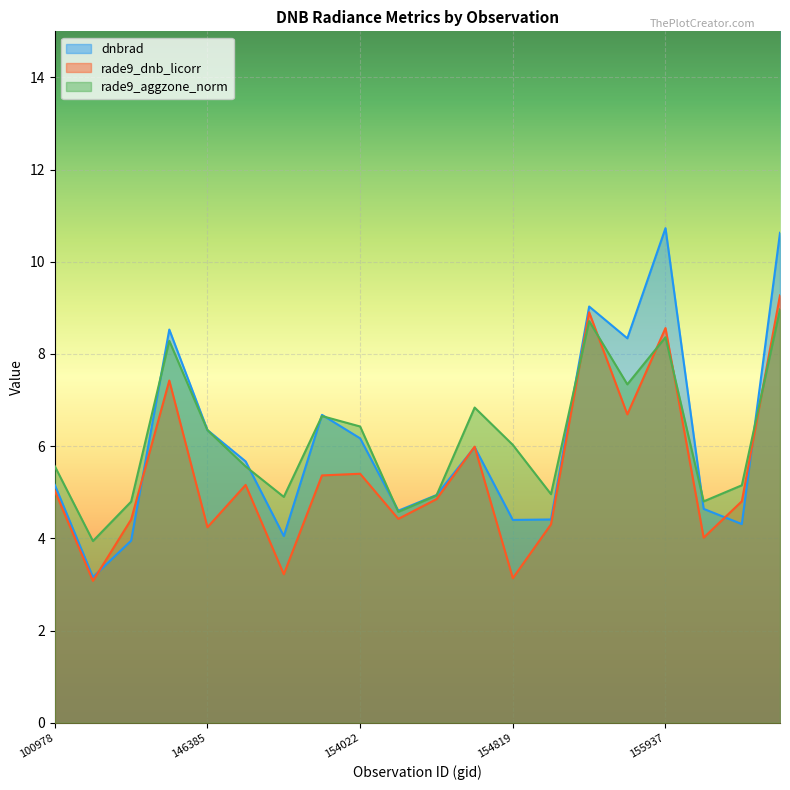

At which category does rade9_dnb_licorr reach its first local valley?

143043